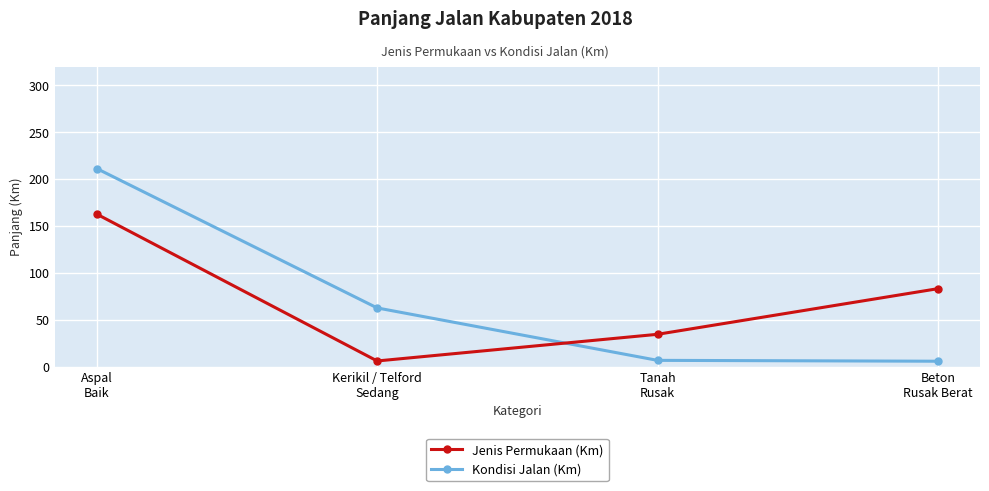

What is the label of the 1st point from the left?

Aspal
Baik